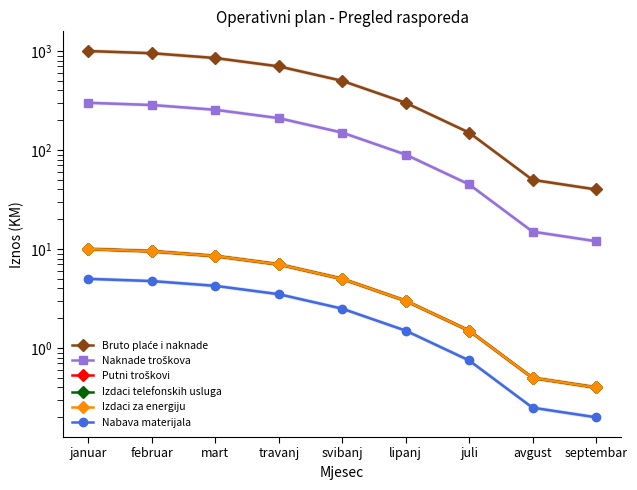

What is the highest value of the Nabava materijala series?

5.0